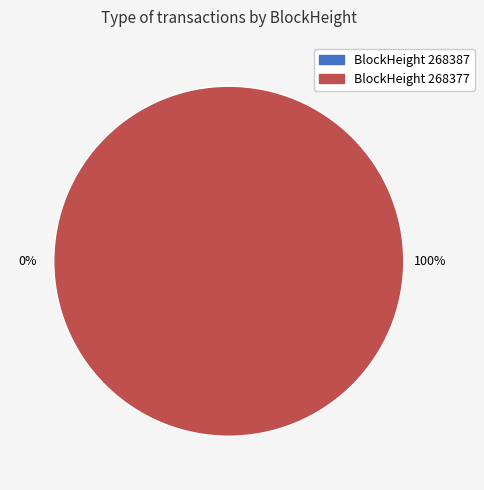

Rank the categories by value from highest to lowest.

268377, 268387